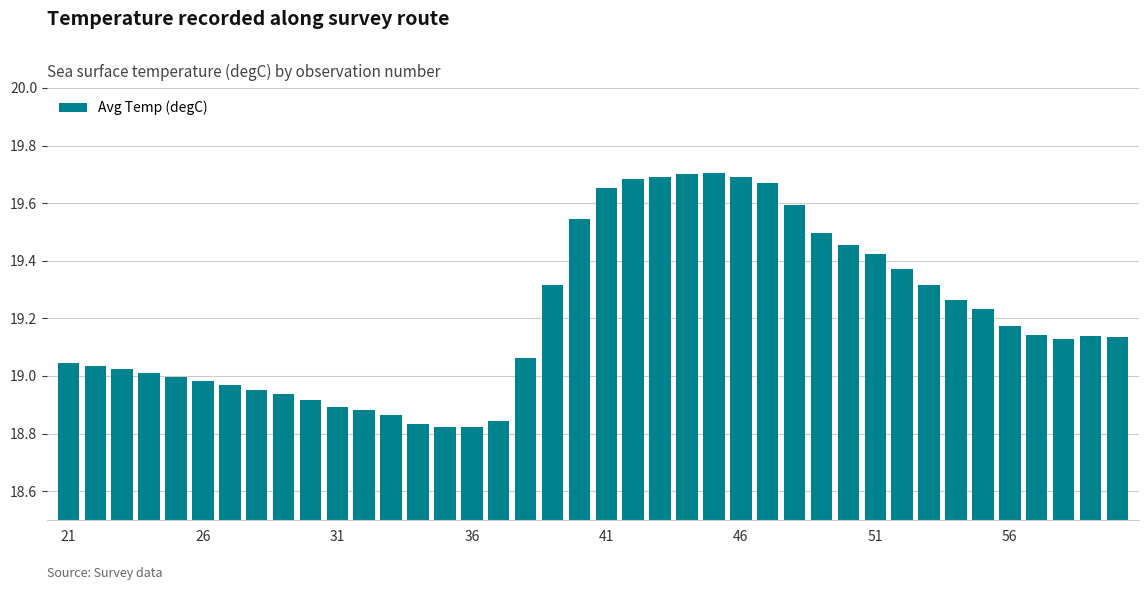

What is the difference between the maximum and second lowest values?

0.9